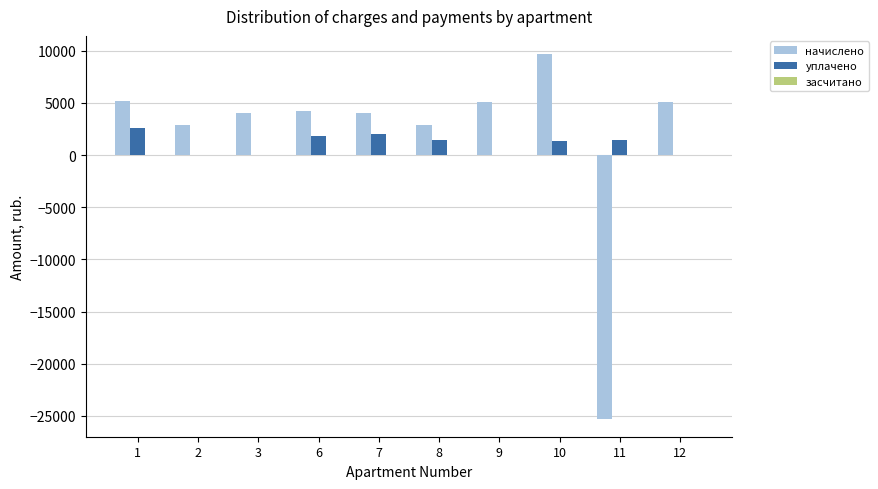

Are the bars grouped side by side (vs. stacked)?

Yes